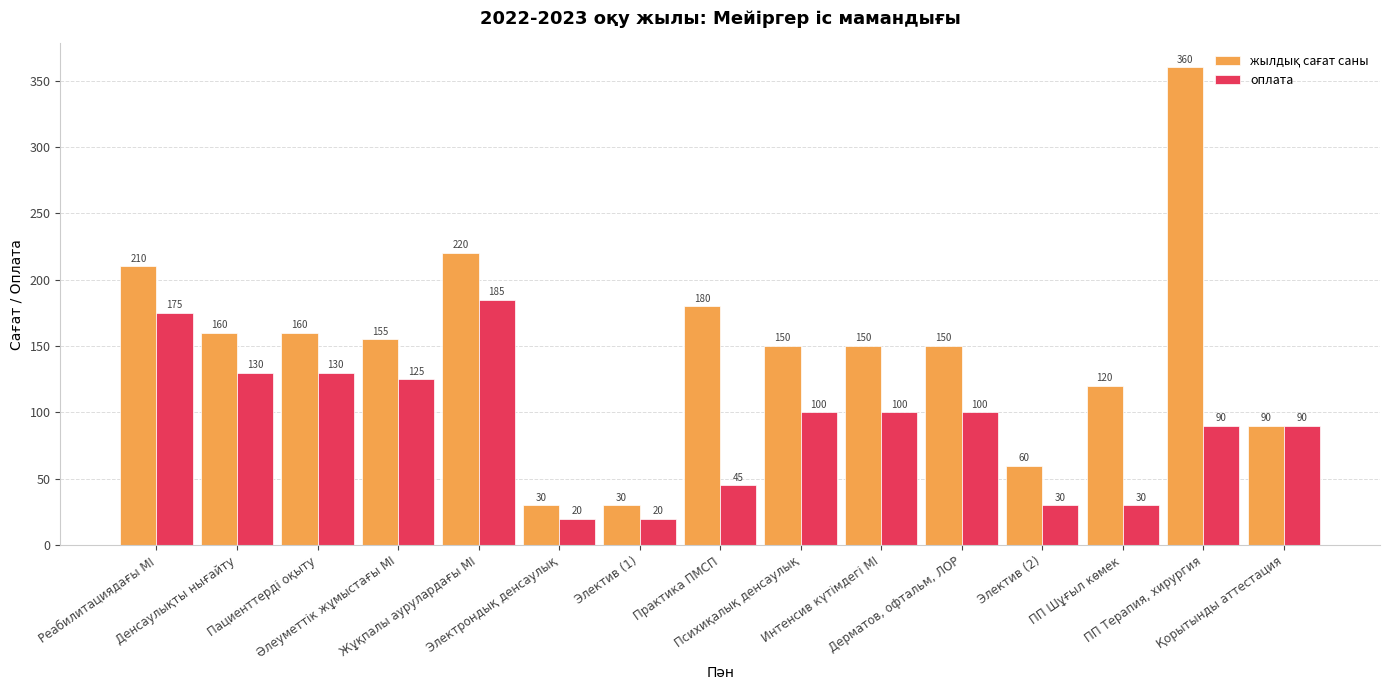

How many series are shown in this chart?

2